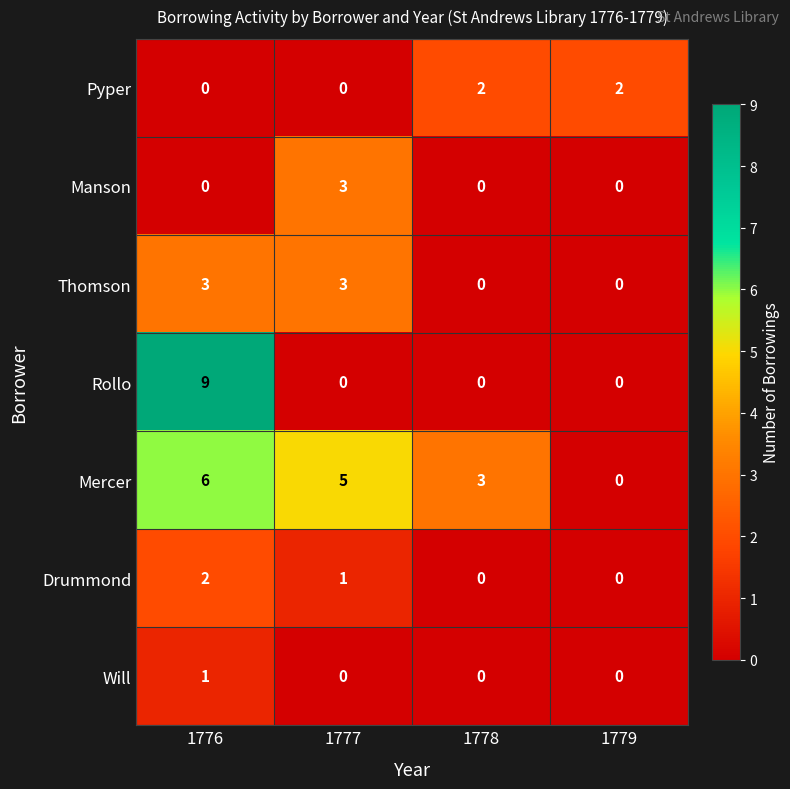

What is the difference between the Thomson values at 1779 and 1777?

3